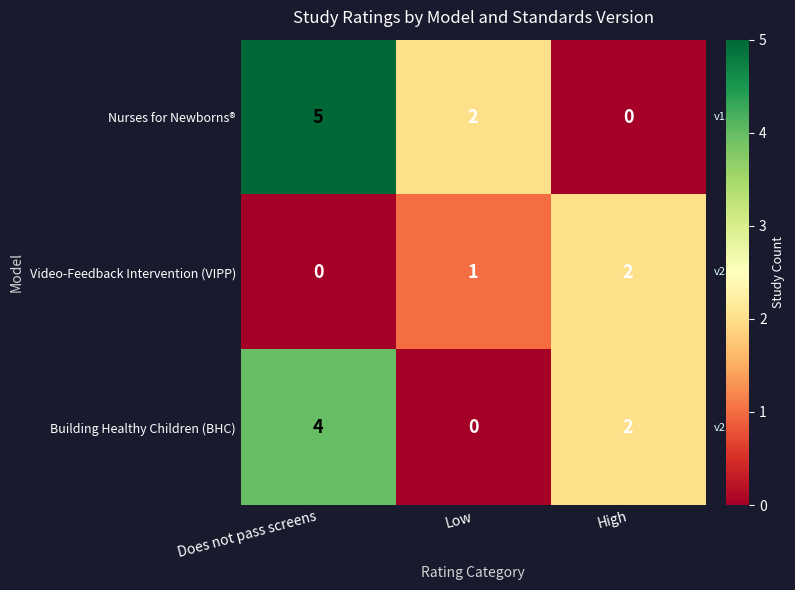

Which series has the widest spread of values?

row_0